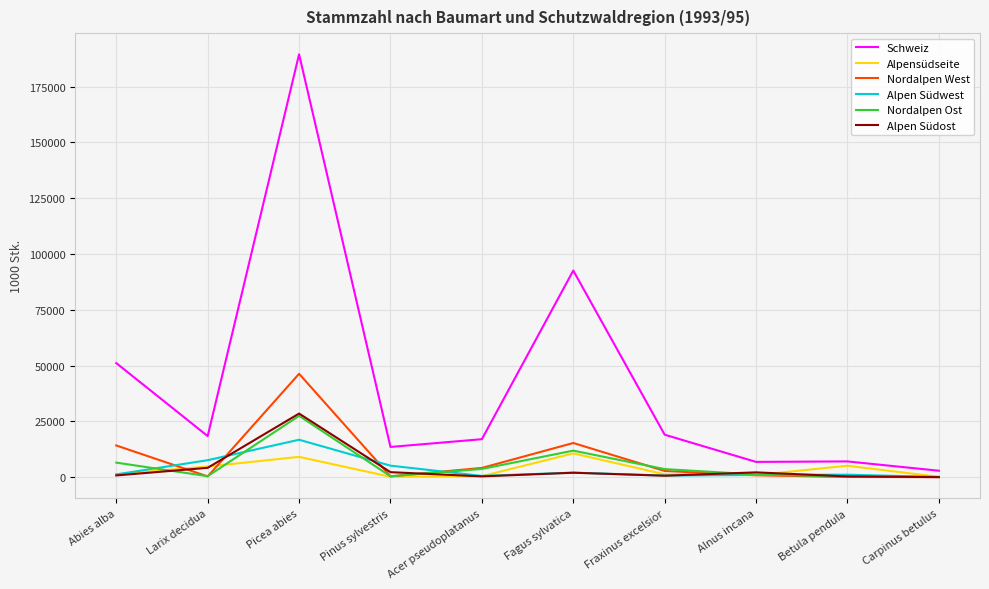

At how many categories does at least one series exceed 114912?

1